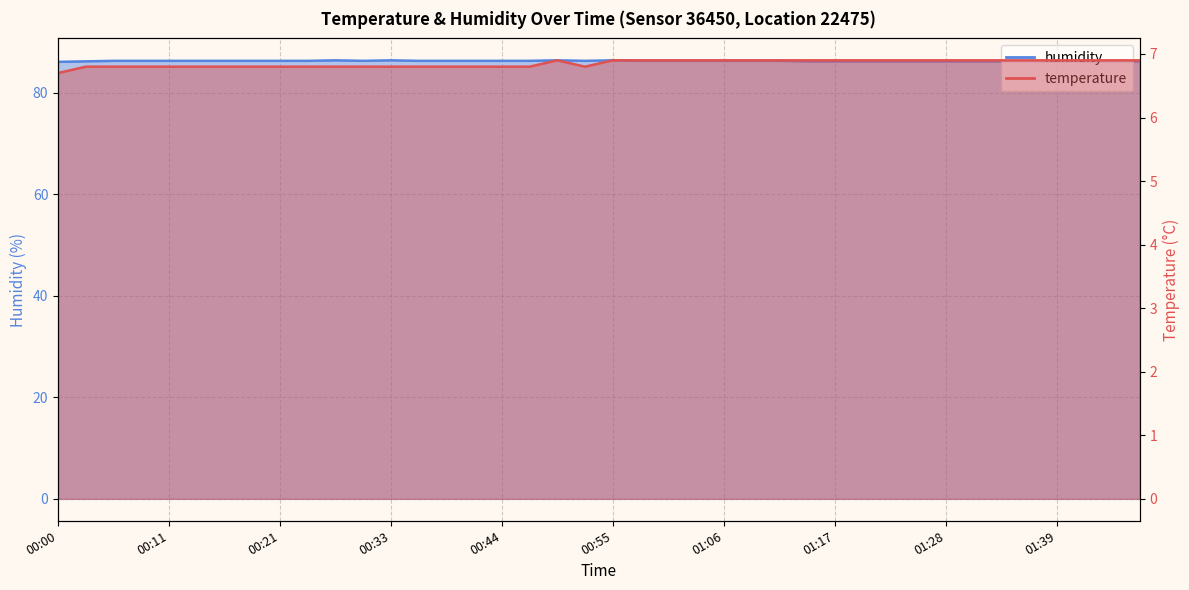

Which category has the lowest value in the temperature series?

00:00